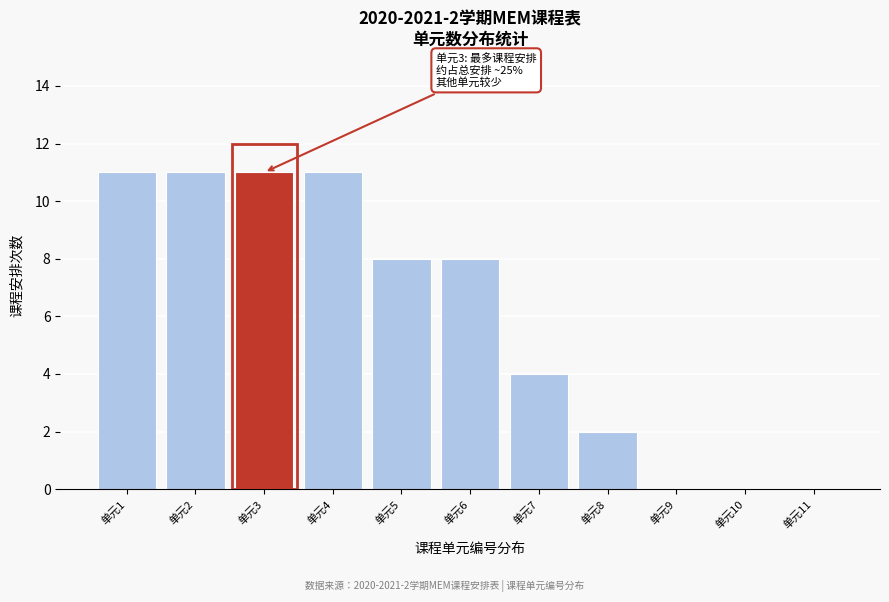

Reading left to right, transcribe all the data shown in this chart.

单元1=11	单元2=11	单元3=11	单元4=11	单元5=8	单元6=8	单元7=4	单元8=2	单元9=0	单元10=0	单元11=0